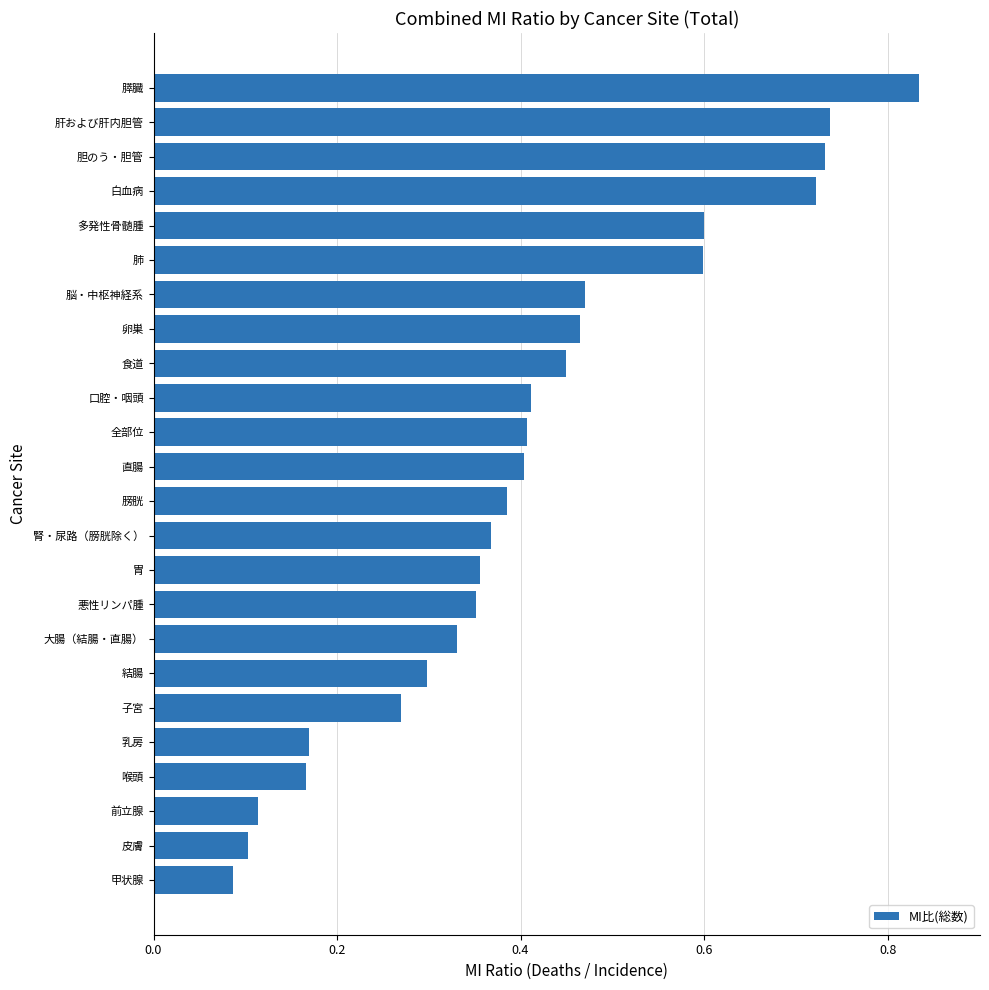

What is the sum of all values?

9.8